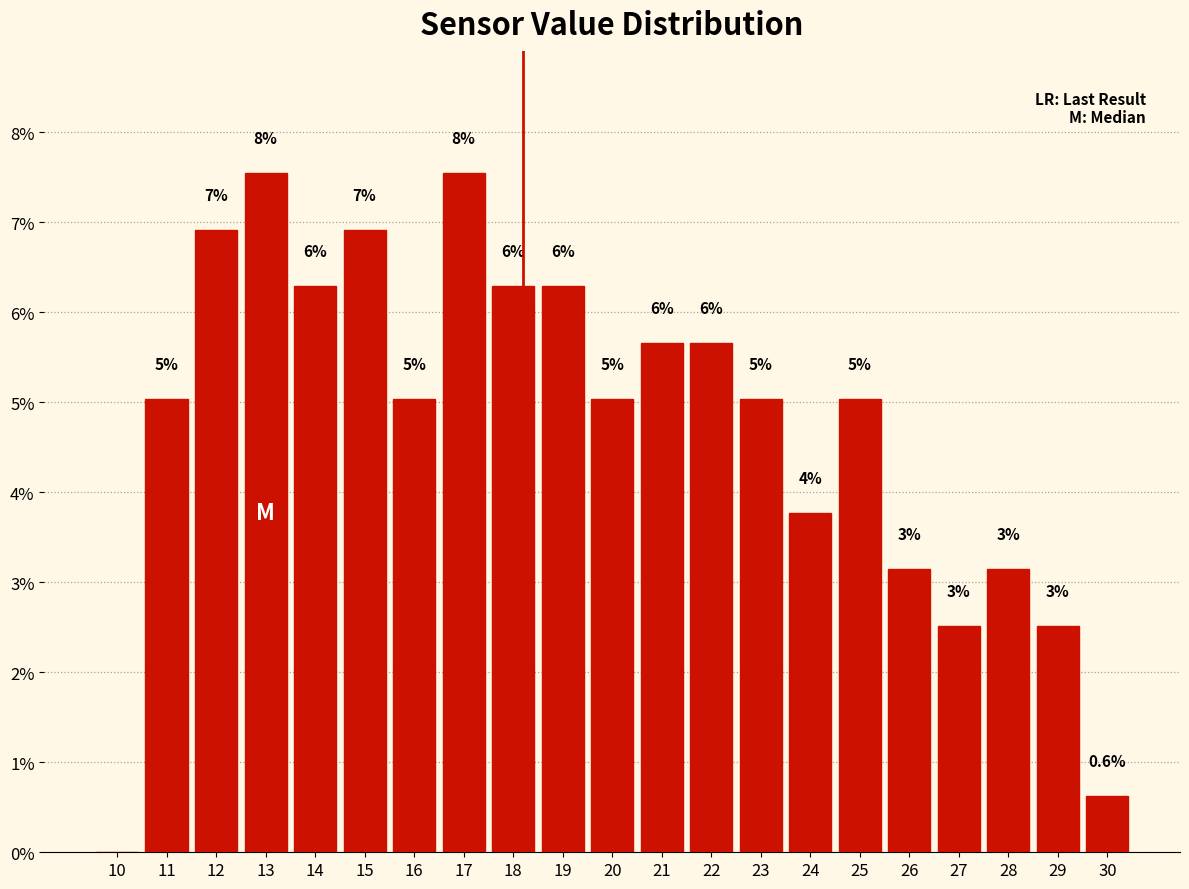

Are the bars horizontal?

No